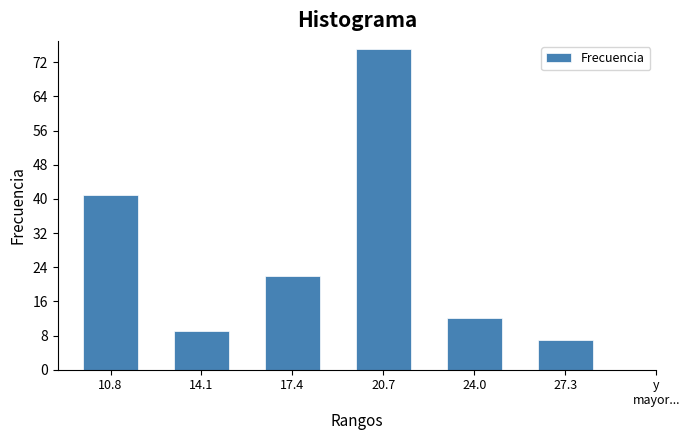

Reading left to right, extract all data points from this chart.

41	9	22	75	12	7